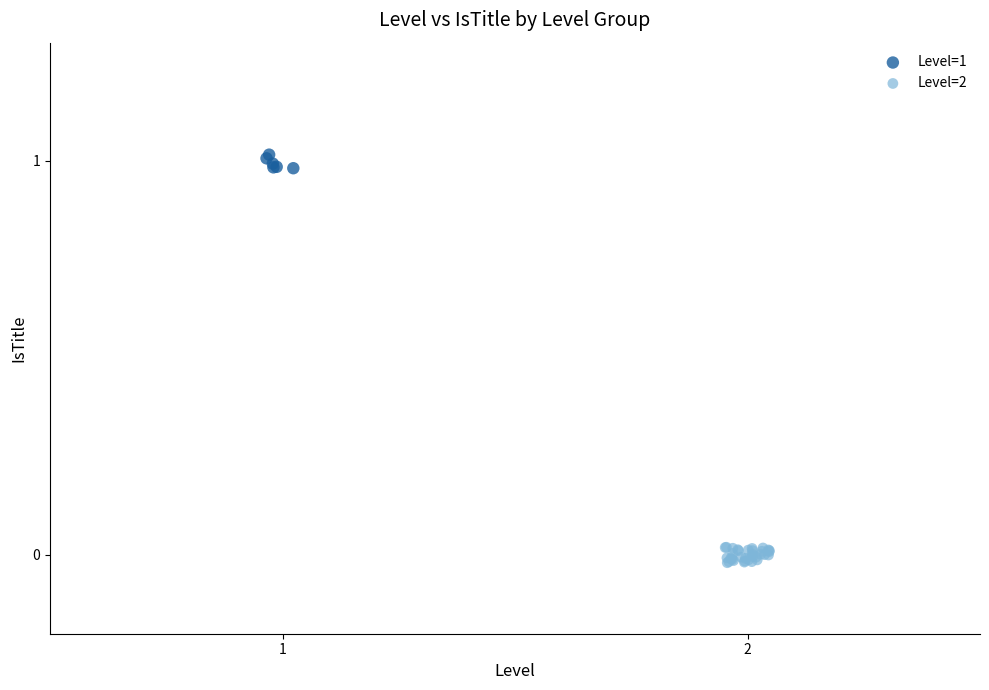

Which series has the widest spread of Y values?

Level=2